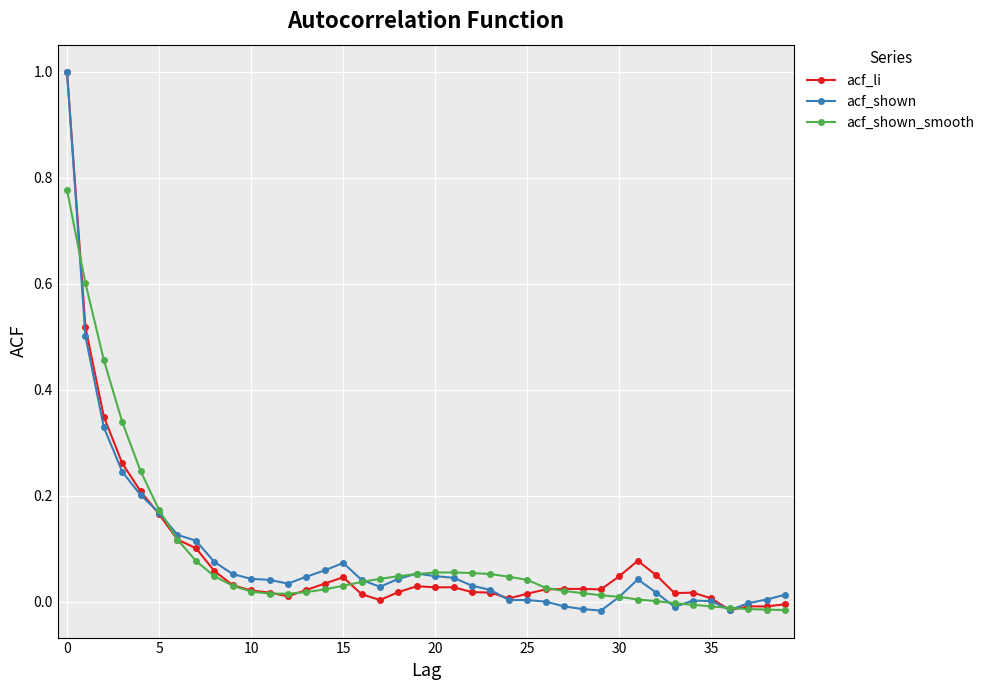

Reading right to left, transcribe all the data shown in this chart.

acf_li: -0.0	-0.0	-0.0	-0.0	0.0	0.0	0.0	0.1	0.1	0.0	0.0	0.0	0.0	0.0	0.0	0.0	0.0	0.0	0.0	0.0	0.0	0.0	0.0	0.0	0.0	0.0	0.0	0.0	0.0	0.0	0.0	0.1	0.1	0.1	0.2	0.2	0.3	0.3	0.5	1.0
acf_shown: 0.0	0.0	-0.0	-0.0	0.0	0.0	-0.0	0.0	0.0	0.0	-0.0	-0.0	-0.0	0.0	0.0	0.0	0.0	0.0	0.0	0.0	0.1	0.0	0.0	0.0	0.1	0.1	0.0	0.0	0.0	0.0	0.1	0.1	0.1	0.1	0.2	0.2	0.2	0.3	0.5	1.0
acf_shown_smooth: -0.0	-0.0	-0.0	-0.0	-0.0	-0.0	-0.0	0.0	0.0	0.0	0.0	0.0	0.0	0.0	0.0	0.0	0.1	0.1	0.1	0.1	0.1	0.0	0.0	0.0	0.0	0.0	0.0	0.0	0.0	0.0	0.0	0.0	0.1	0.1	0.2	0.2	0.3	0.5	0.6	0.8